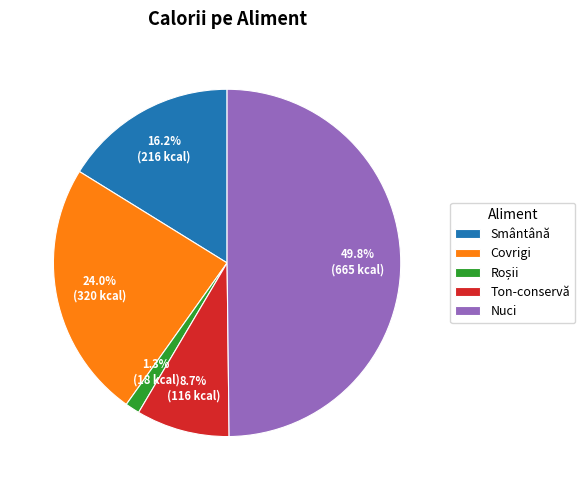

Does Ton-conservă account for over 50% of the chart?

No